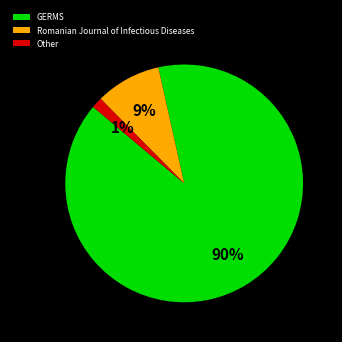

Rank the categories by value from lowest to highest.

Other, Romanian Journal of Infectious Diseases, GERMS